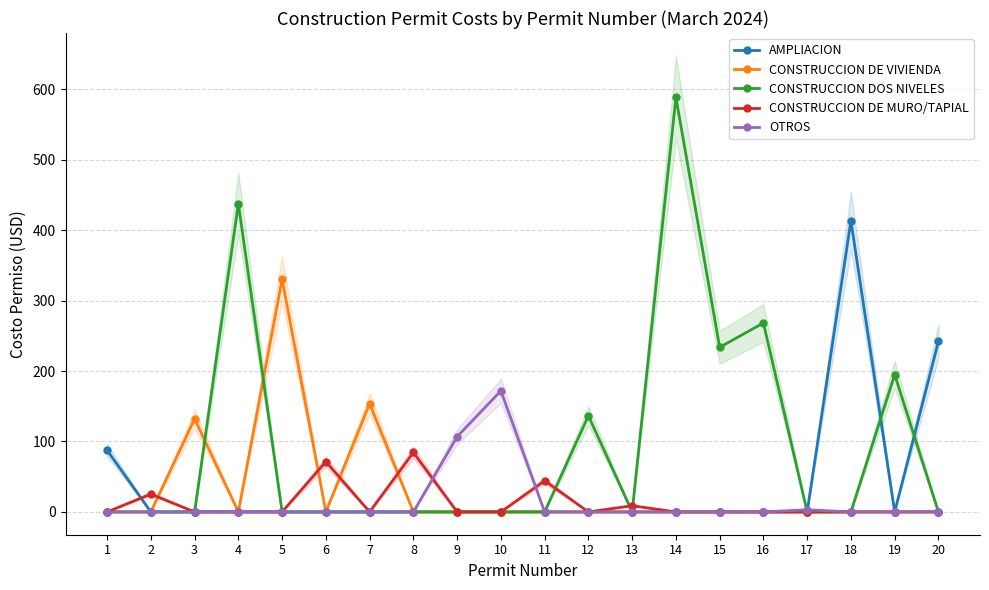

List the series in order of their peak value, lowest first.

CONSTRUCCION DE MURO/TAPIAL, OTROS, CONSTRUCCION DE VIVIENDA, AMPLIACION, CONSTRUCCION DOS NIVELES